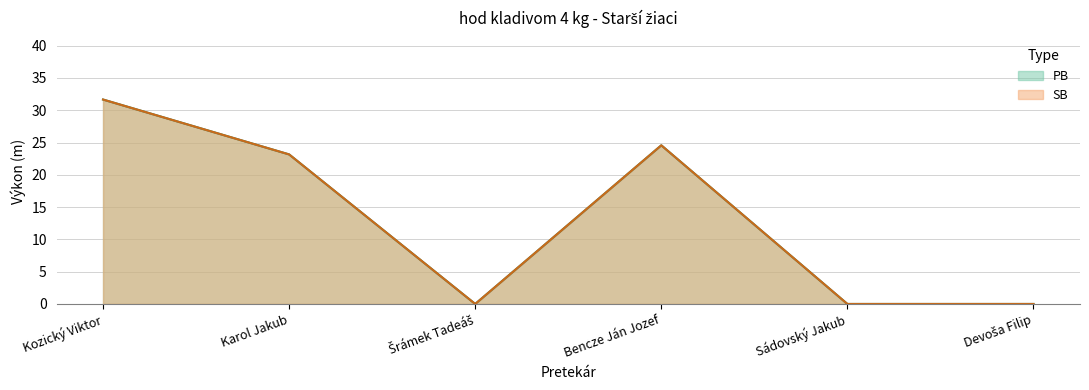

How many series are shown in this chart?

2